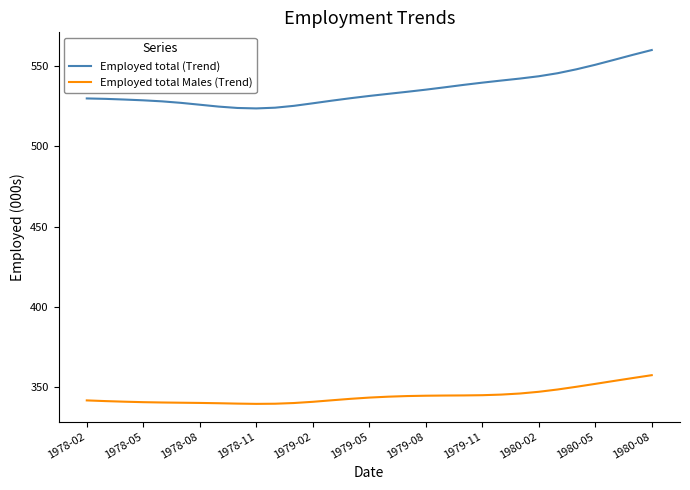

True or false: Employed total (Trend) and Employed total Males (Trend) cross at least once.

False